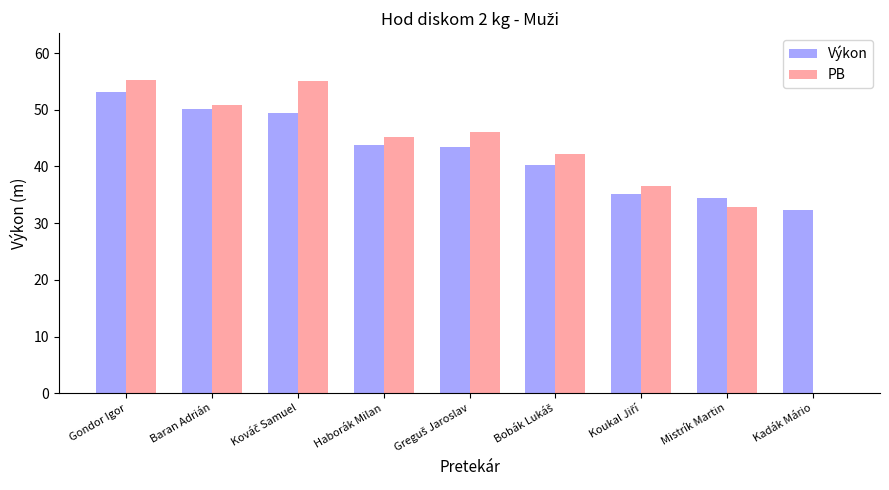

What is the maximum value for PB?

55.2